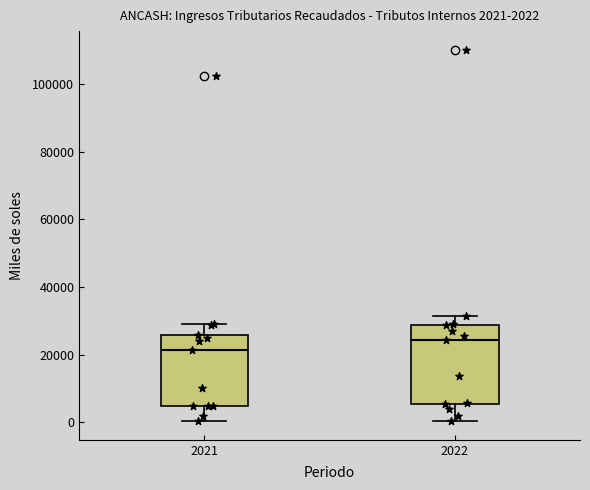

Which box has the highest median line?

2022